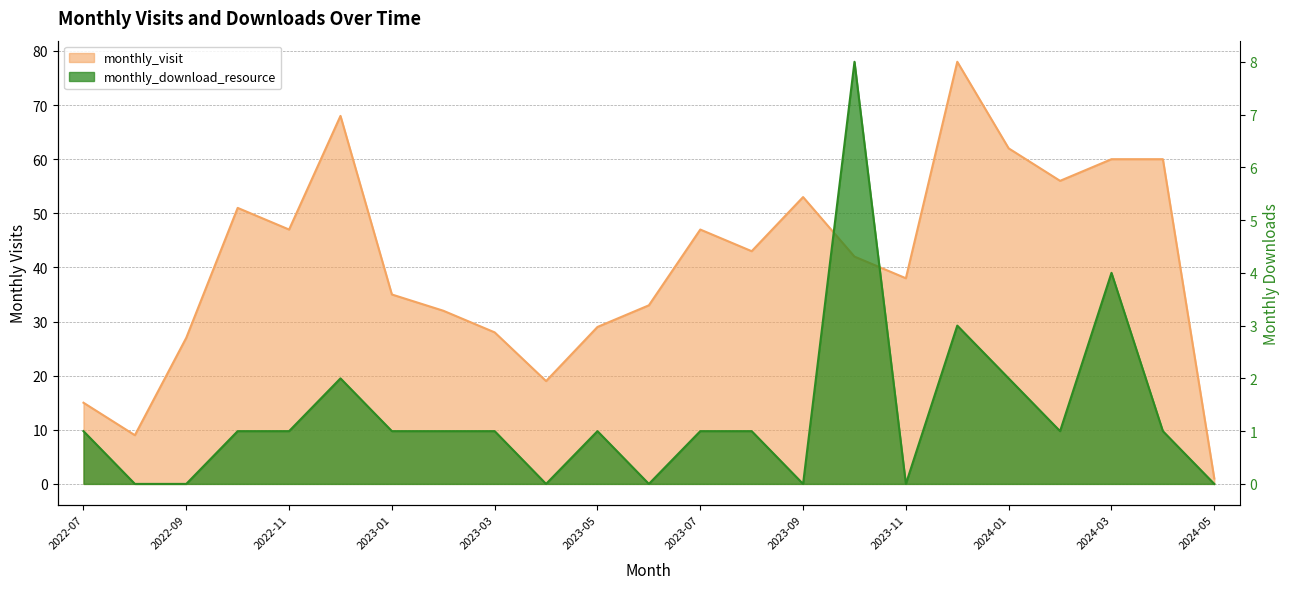

At which label does monthly_visit first exceed 42?

2022-10